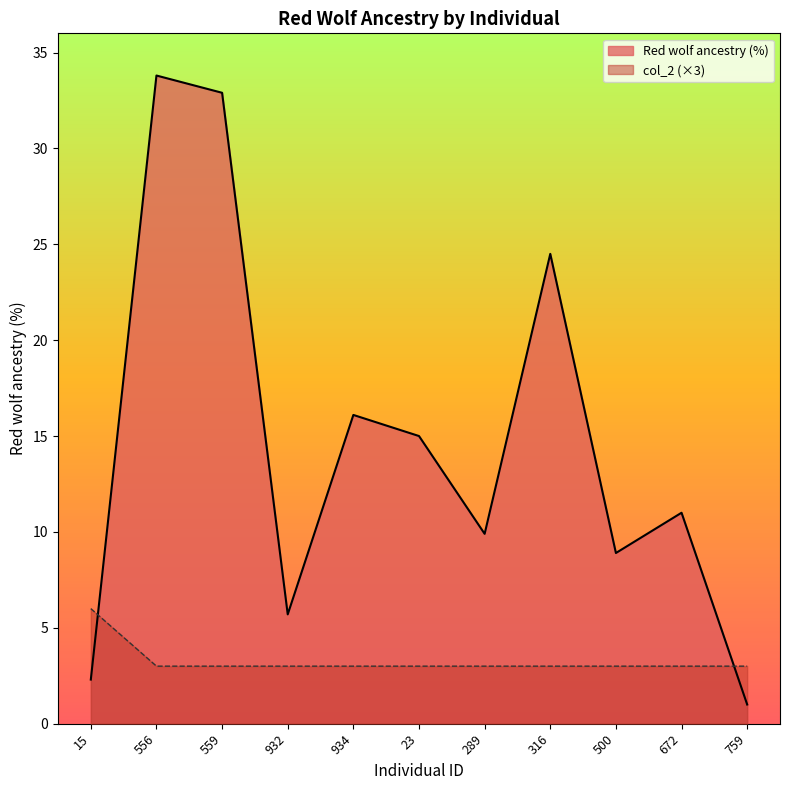

Count the number of categories in the chart.

11